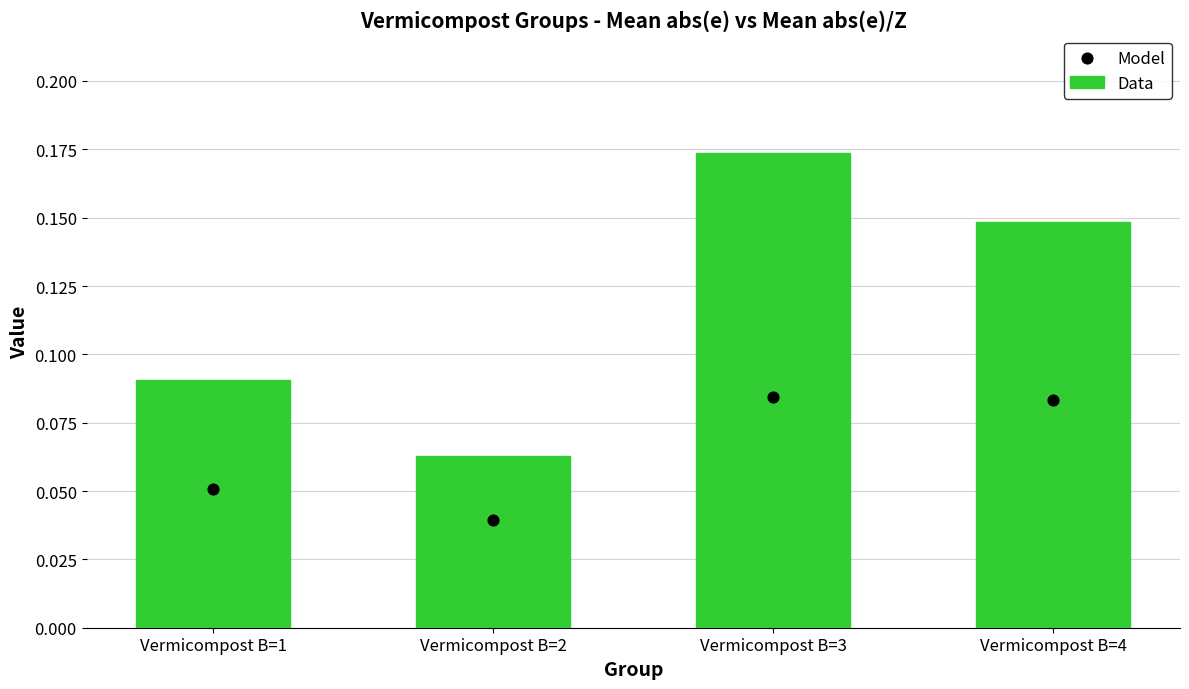

At how many categories does at least one series exceed 0?

4